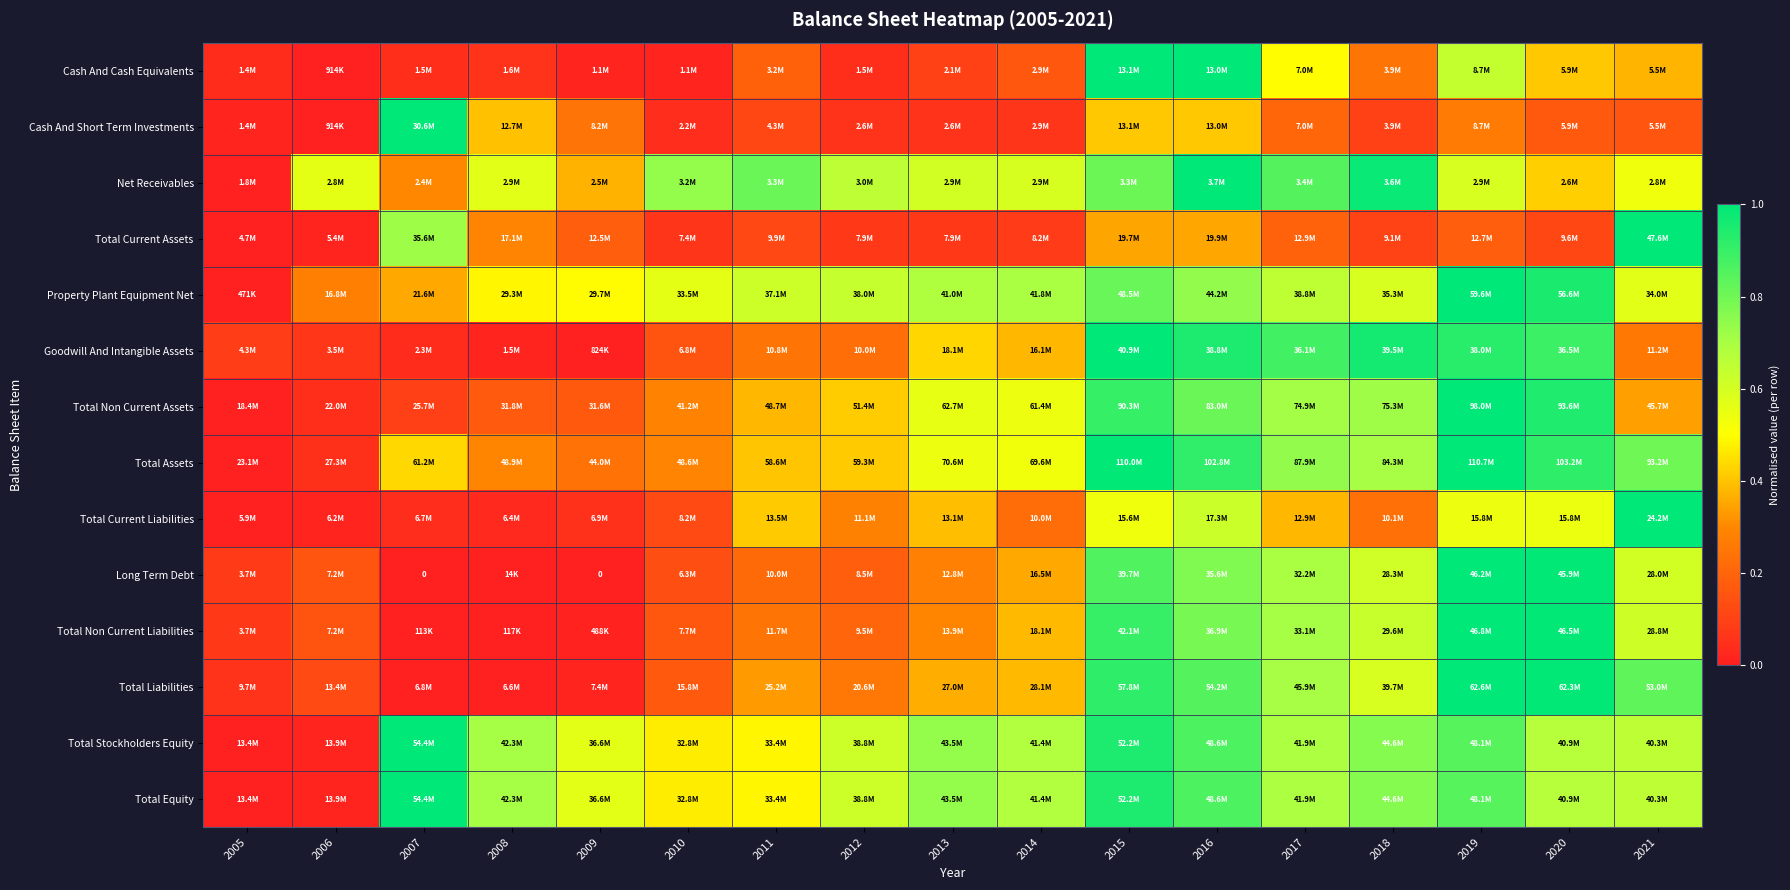

Rank the series at 2012 from lowest to highest value.

Cash And Cash Equivalents, Cash And Short Term Investments, Total Current Assets, Long Term Debt, Total Non Current Liabilities, Goodwill And Intangible Assets, Total Liabilities, Total Current Liabilities, Total Assets, Total Non Current Assets, Total Stockholders Equity, Total Equity, Property Plant Equipment Net, Net Receivables